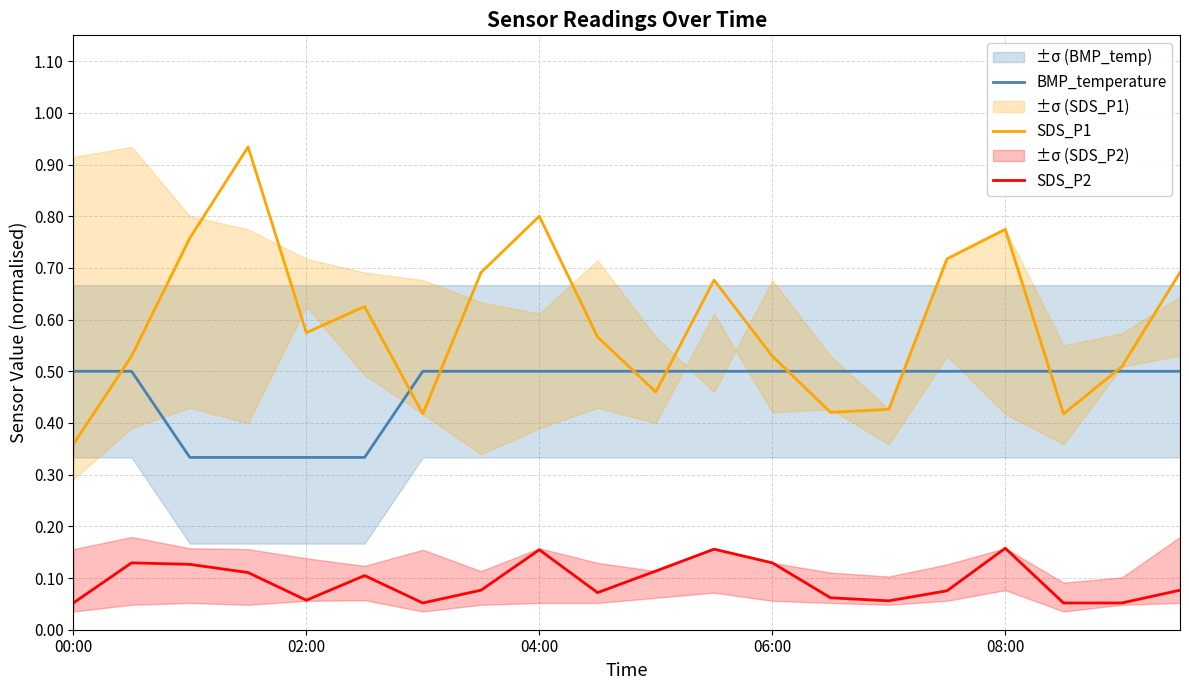

What is the sum of all BMP_temperature values?

9.3